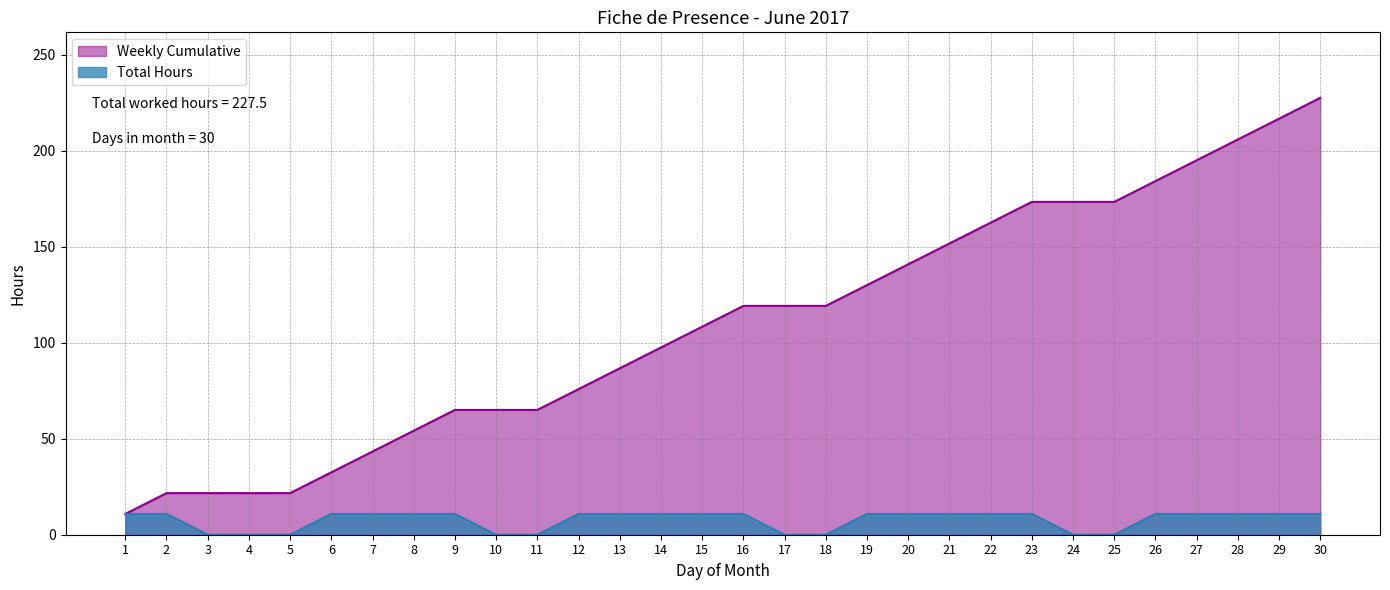

True or false: Total Hours and Weekly Cumulative intersect in this chart.

False